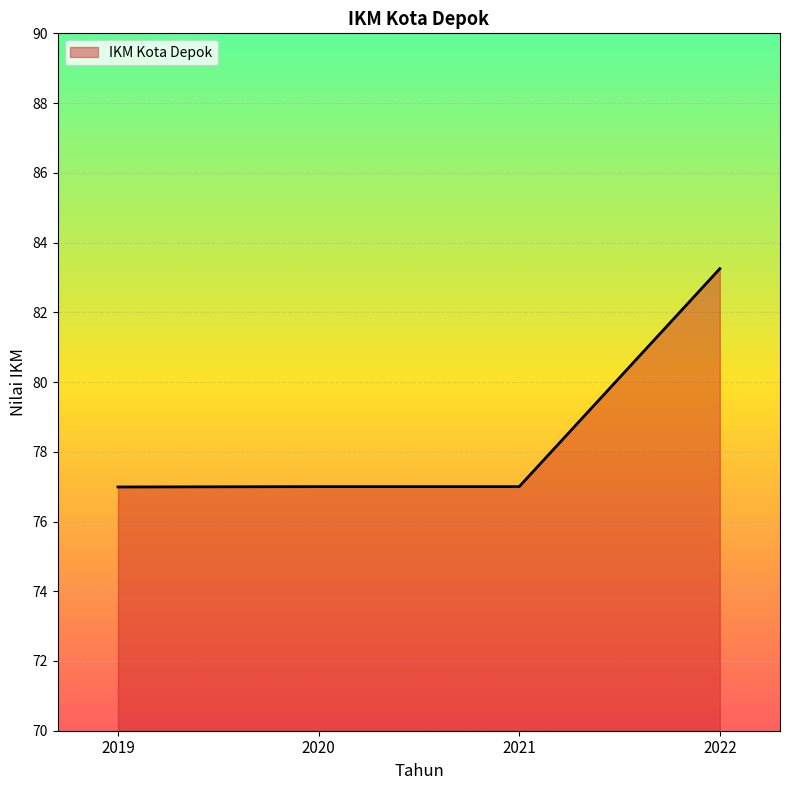

What is the difference between the maximum and minimum values?

6.3